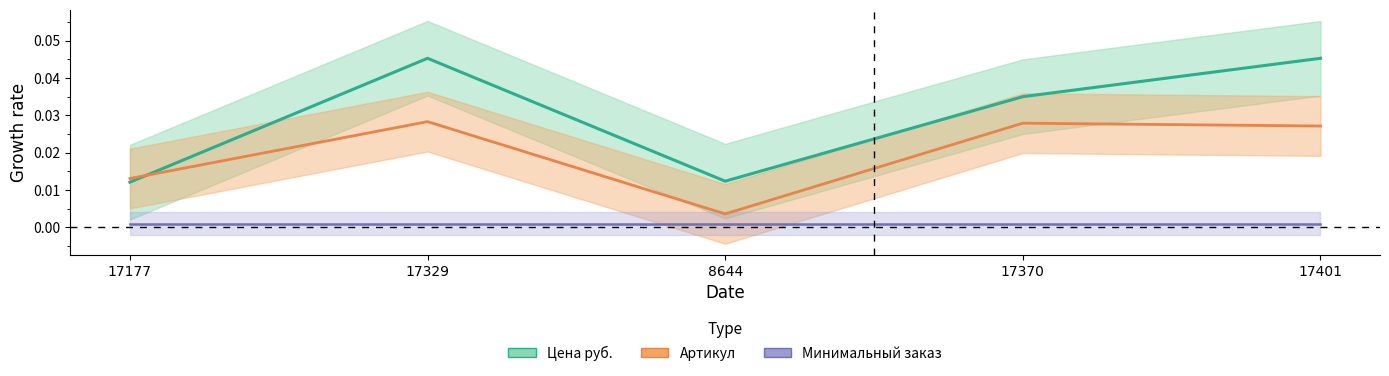

What are all the series names shown in the legend?

Цена руб., Артикул, Минимальный заказ